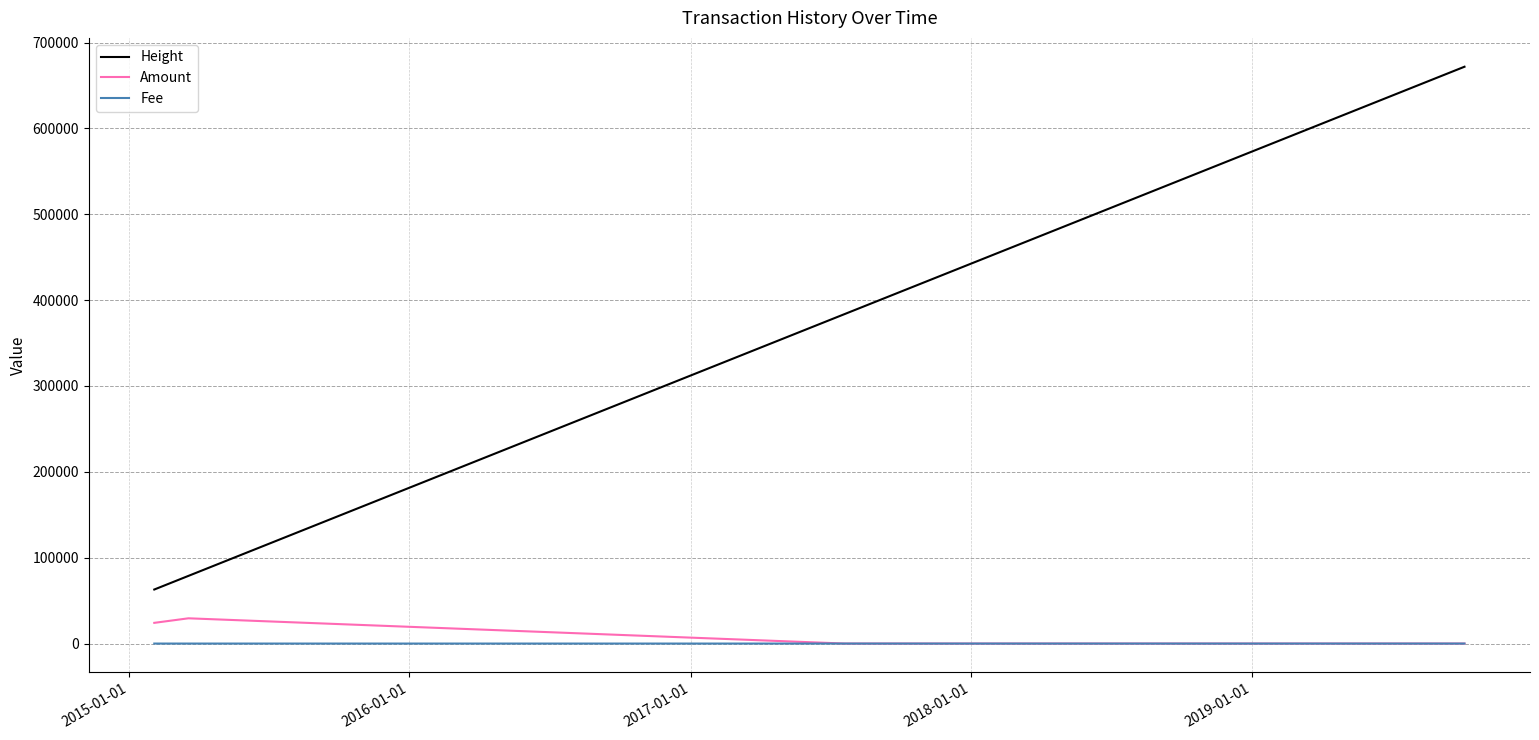

Which series has the largest range (max minus min)?

Height